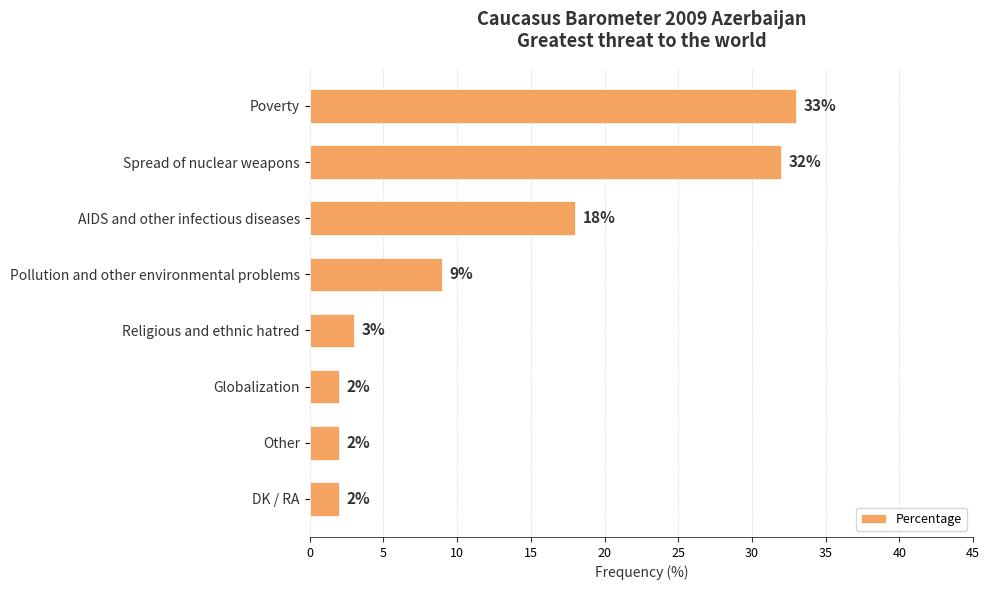

What is the ratio of the value at Globalization to the value at Other?

1.0